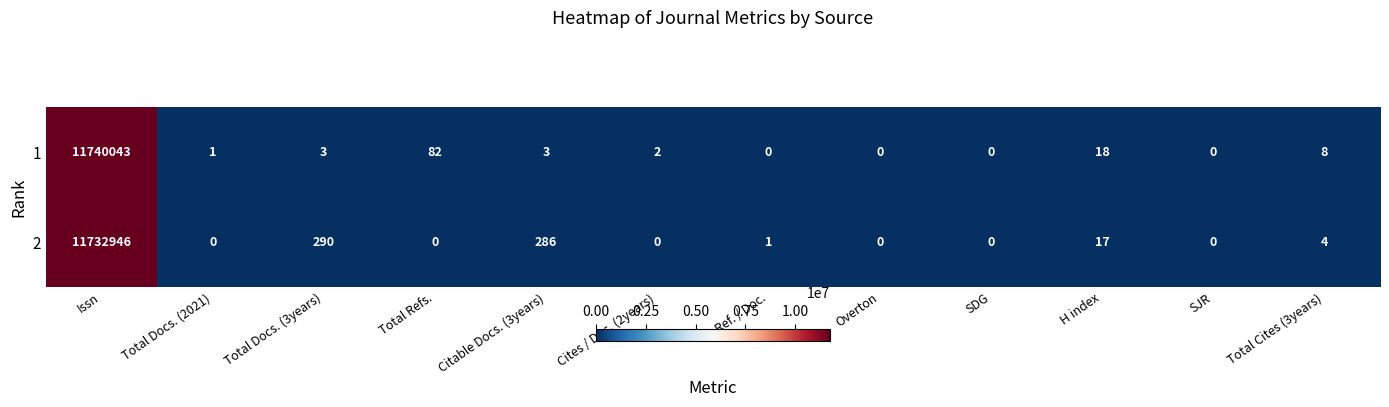

Reading left to right, extract all data points from this chart.

1: 11740043	1	3	82	3	2	0	0	0	18	0	8
2: 11732946	0	290	0	286	0	1	0	0	17	0	4